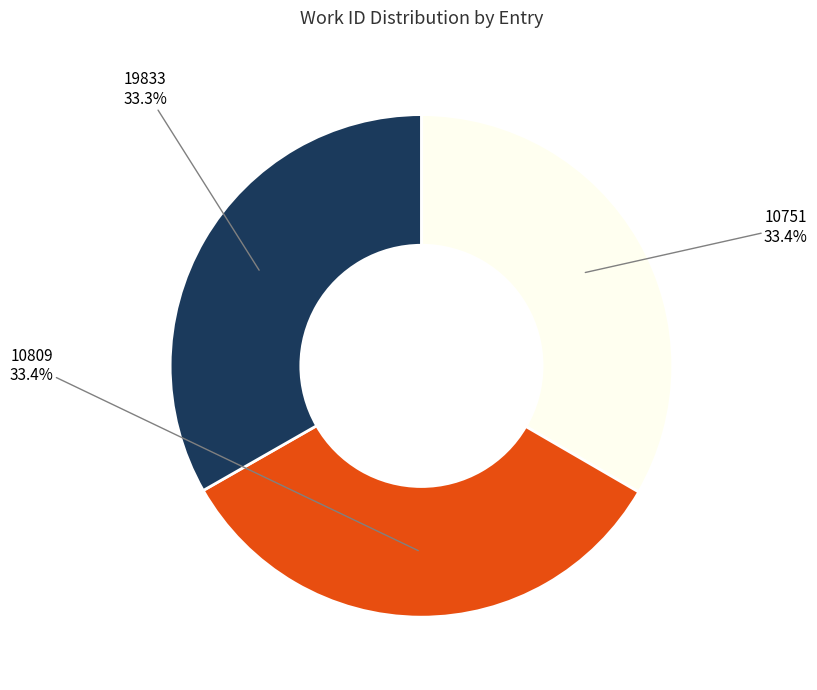

How many slices are in this pie chart?

3